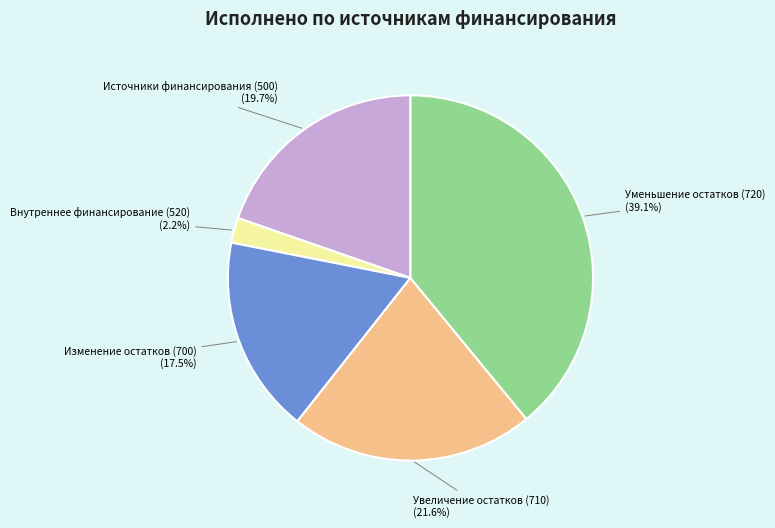

Does any single category account for the majority?

No